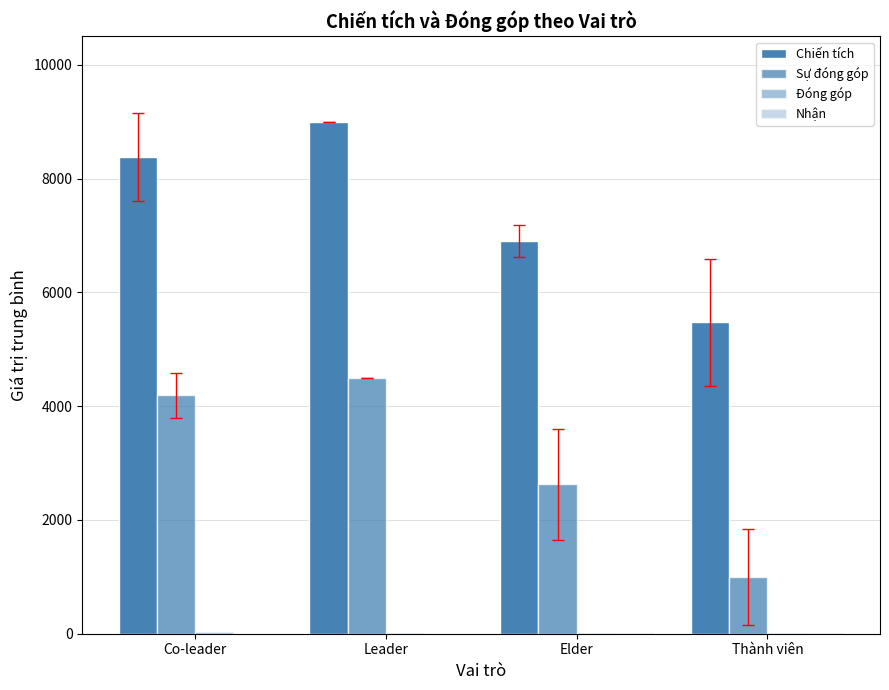

How many data points in Chiến tích are above 8375?

2